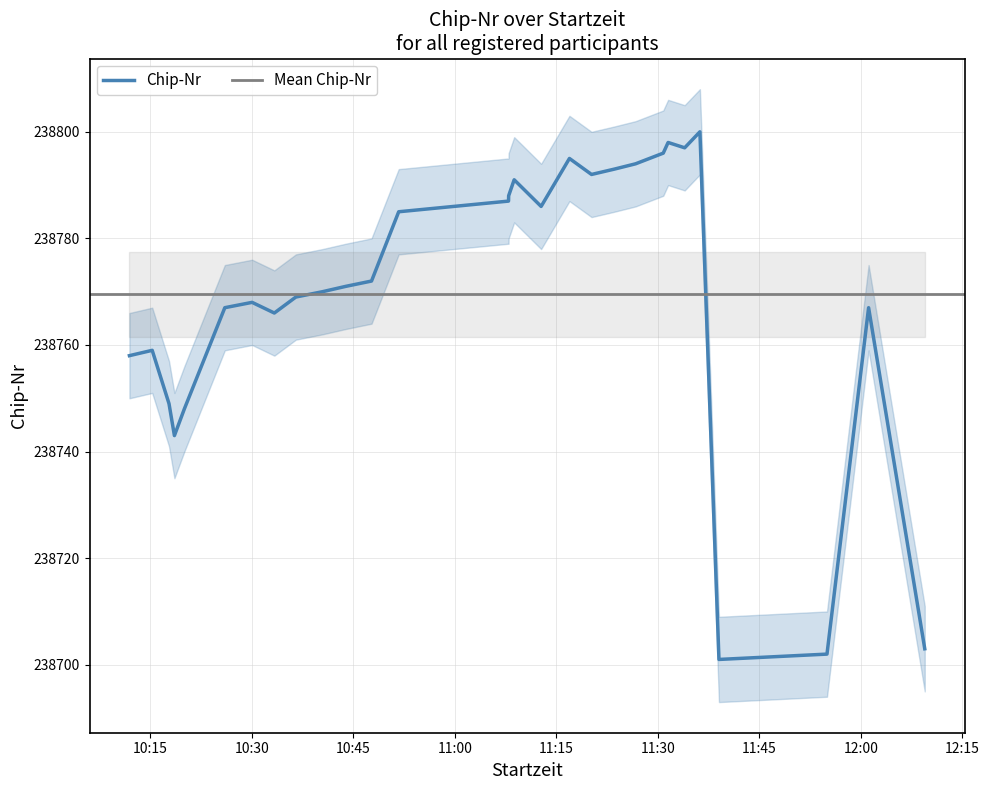

At which label does the data first exceed 238771?

10:47:41